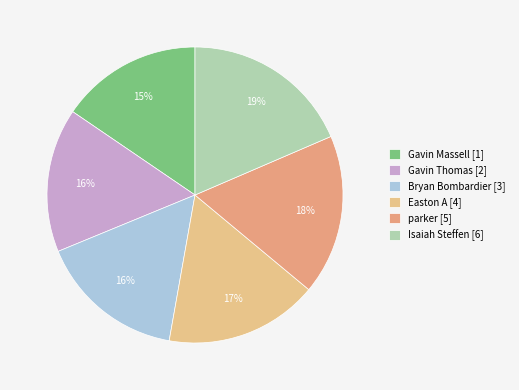

Count the number of slices in the pie.

6